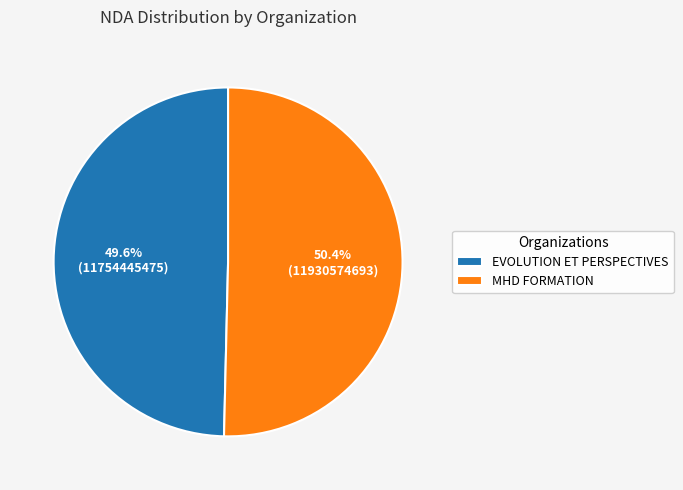

To the nearest percent, what is the average slice percentage?

50%